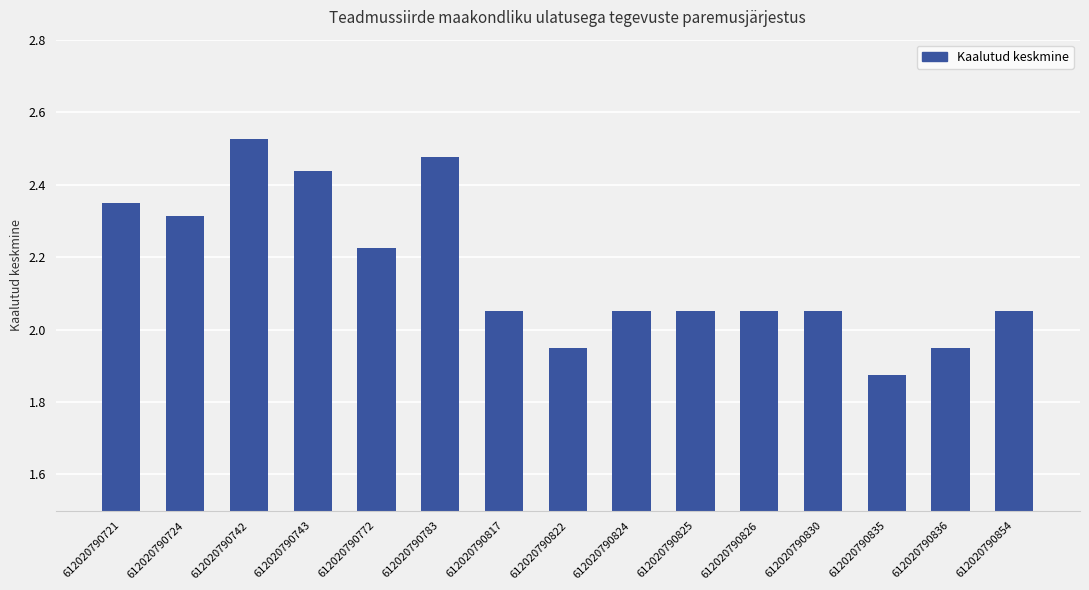

At which category does the chart reach its minimum across all series?

612020790835